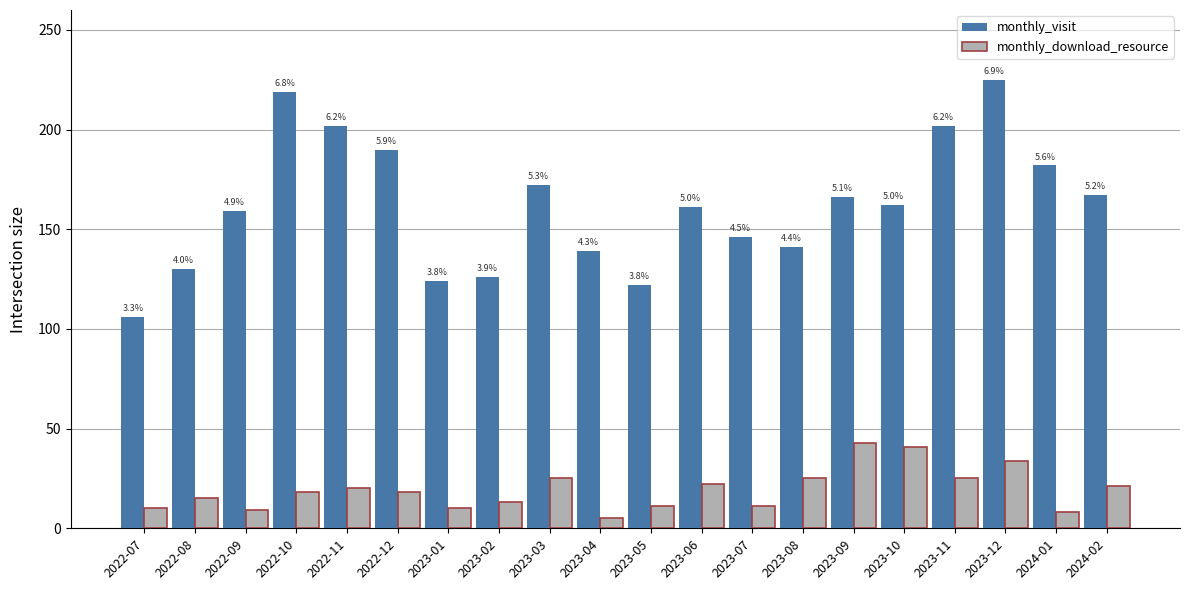

Reading left to right, extract all data points from this chart.

monthly_visit: 106	130	159	219	202	190	124	126	172	139	122	161	146	141	166	162	202	225	182	167
monthly_download_resource: 10	15	9	18	20	18	10	13	25	5	11	22	11	25	43	41	25	34	8	21